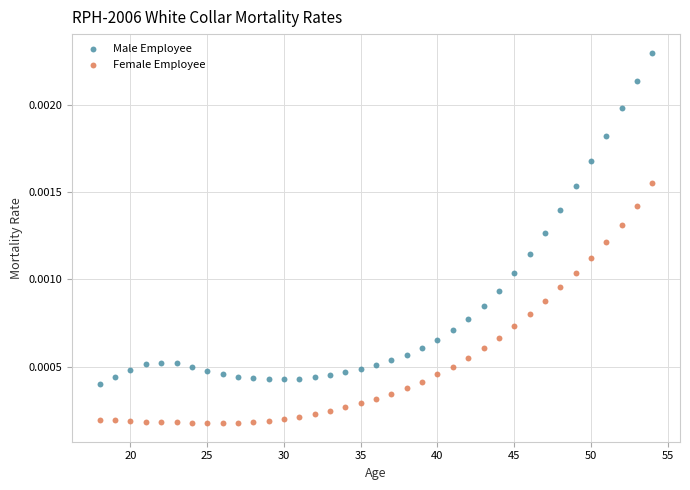

Which series has the widest spread of Y values?

Male Employee